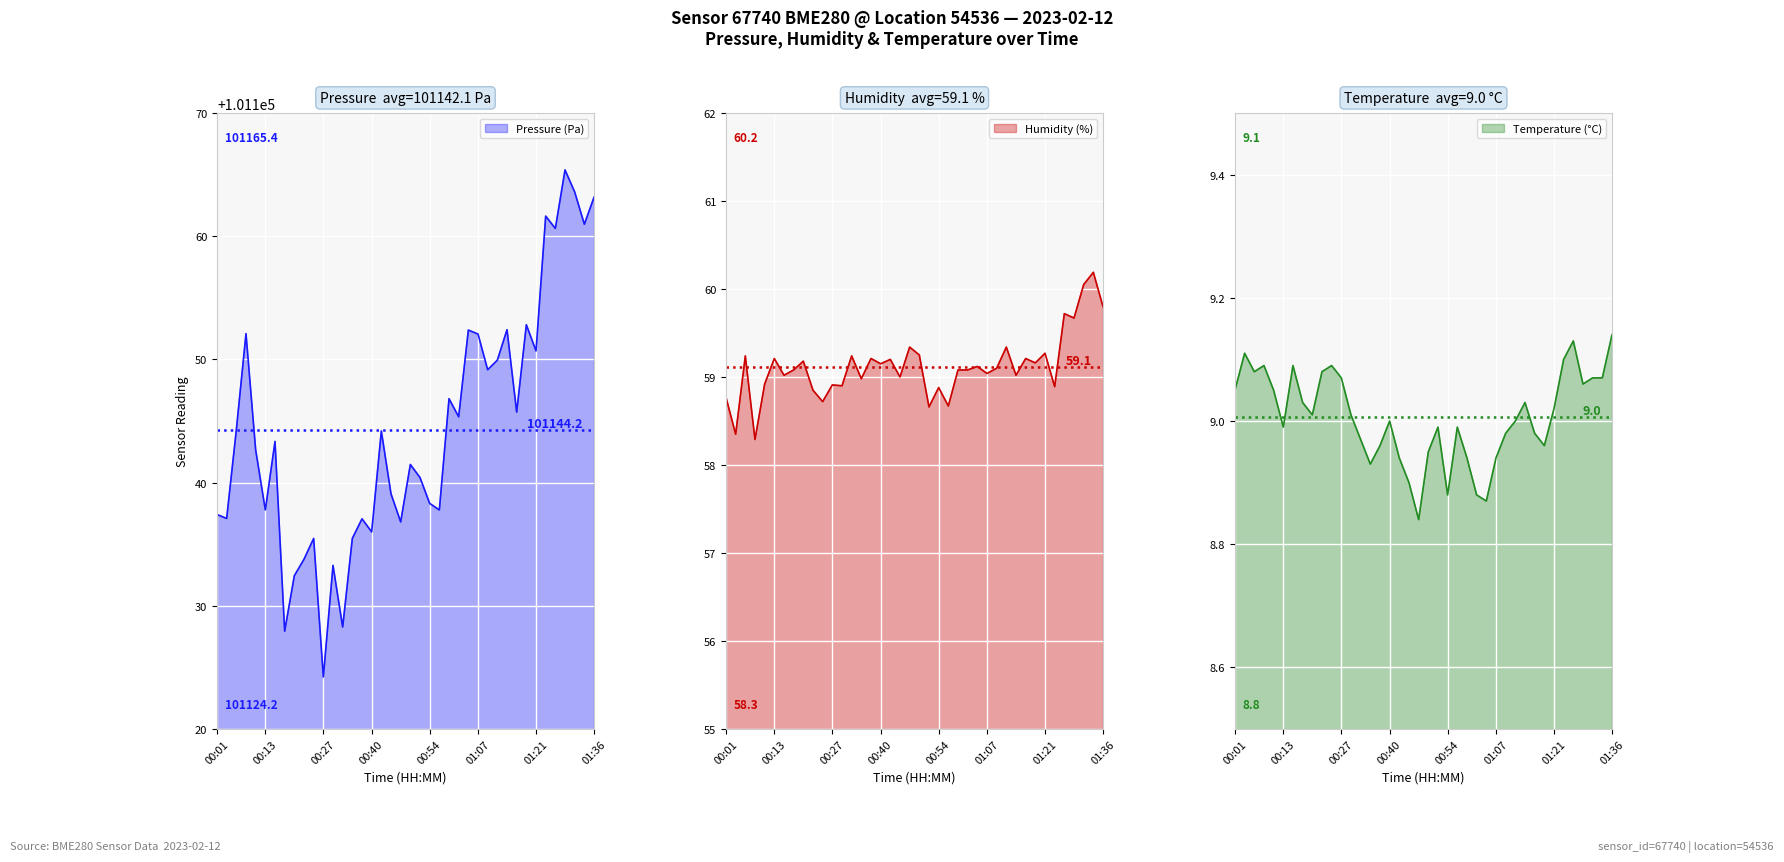

How many data points does each series have?

40